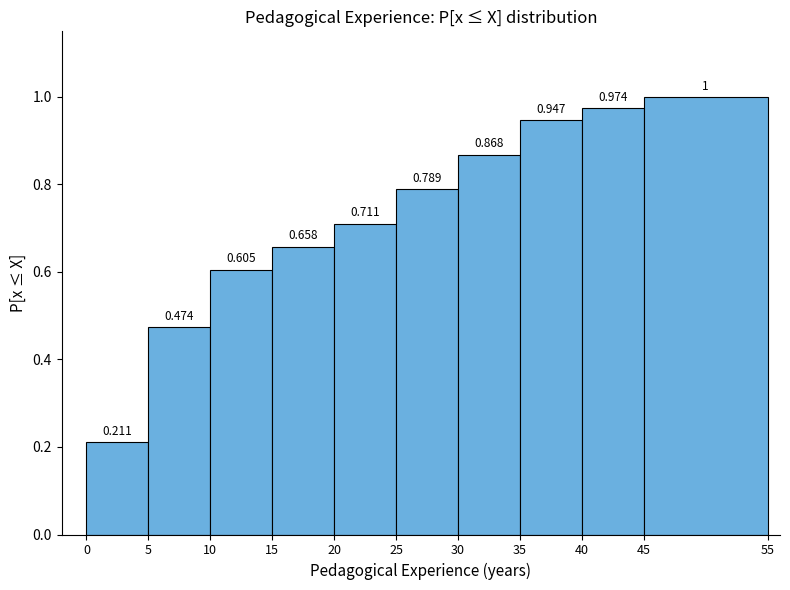

Reading left to right, transcribe this chart: for each bar, give the range it covers on the x-axis and its height.

0 to 5: 0.211
5 to 10: 0.474
10 to 15: 0.605
15 to 20: 0.658
20 to 25: 0.711
25 to 30: 0.789
30 to 35: 0.868
35 to 40: 0.947
40 to 45: 0.974
45 to 55: 1.000